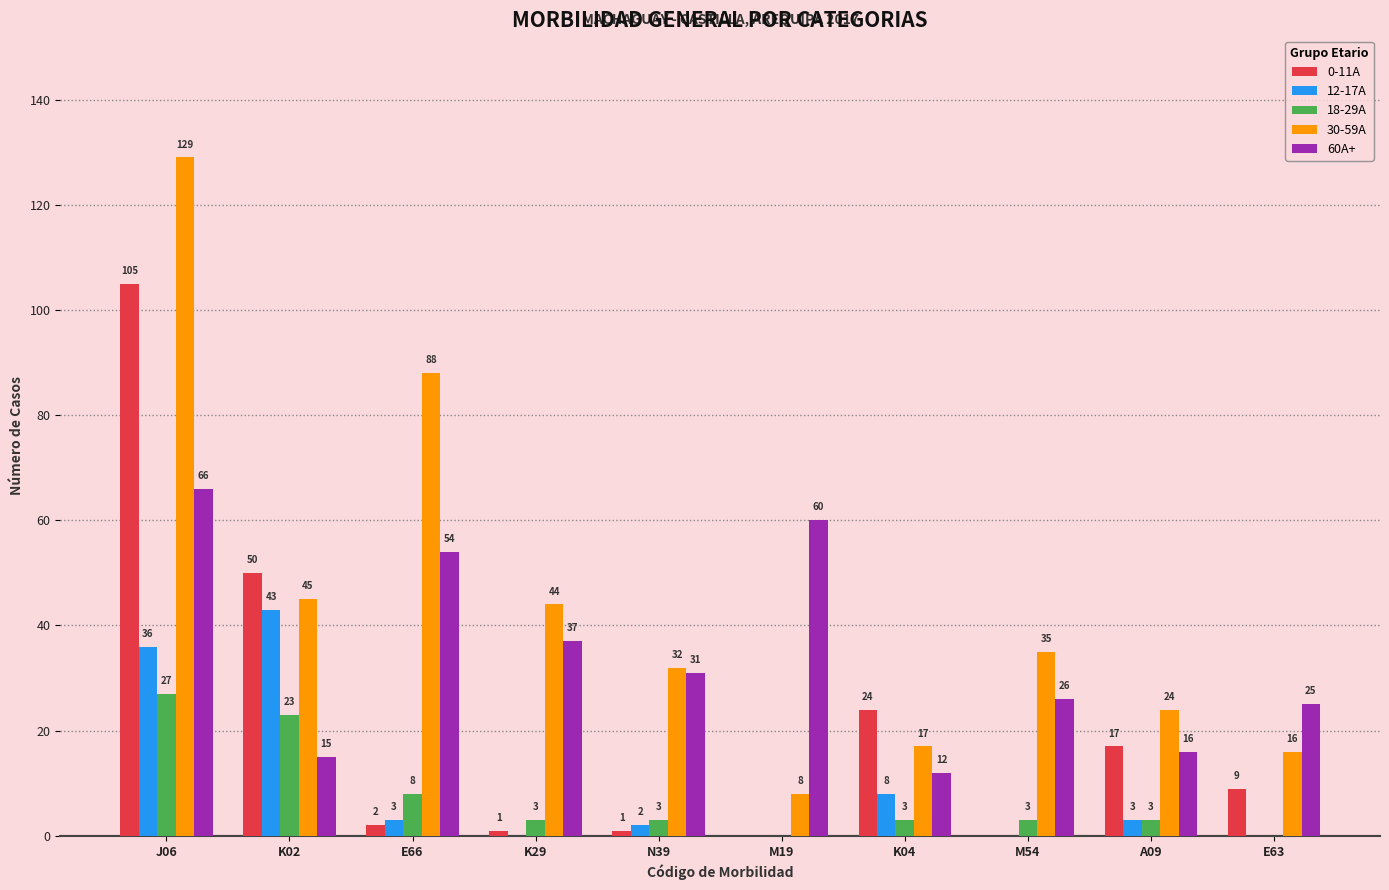

Does the chart contain stacked bars?

No